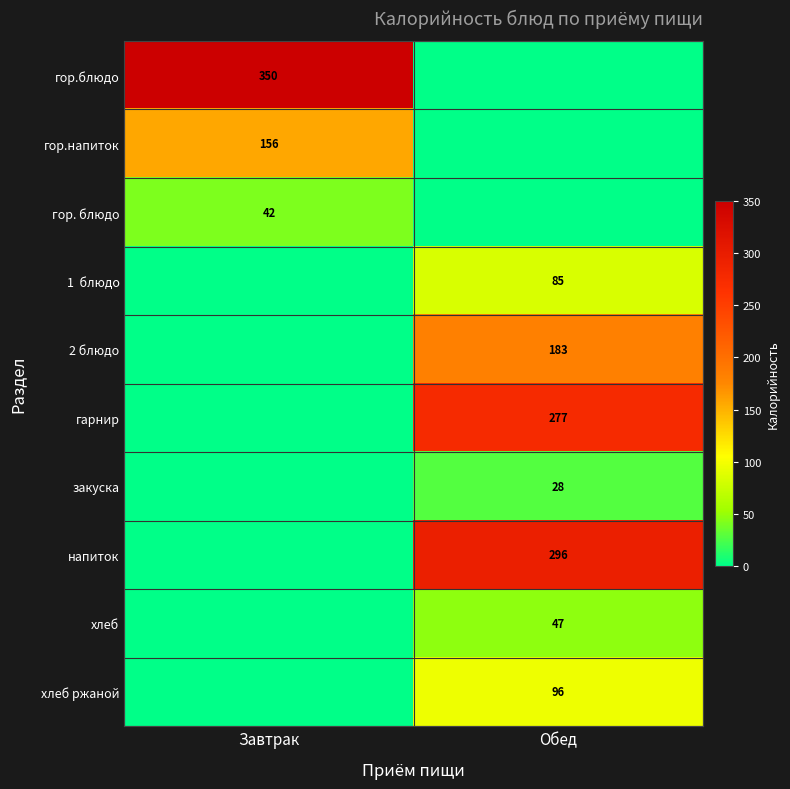

True or false: напиток has a value of 428 at Обед.

False